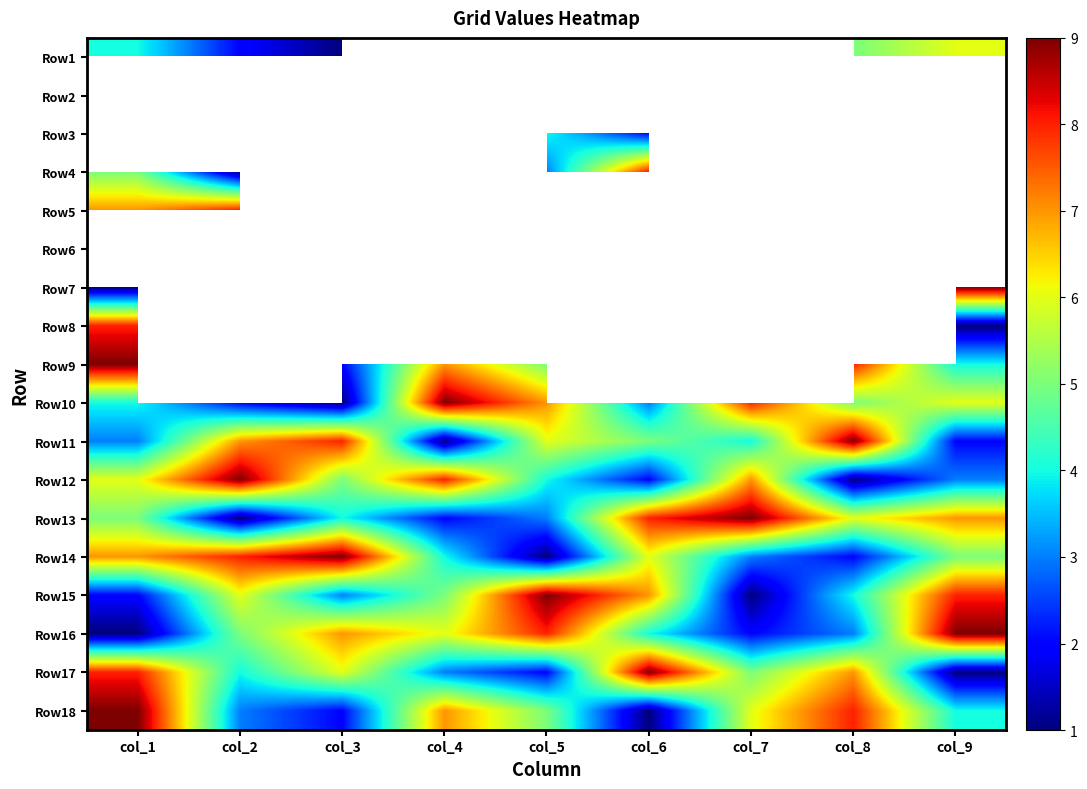

What is the sum of the Row14 values at col_9 and col_1?

12.0